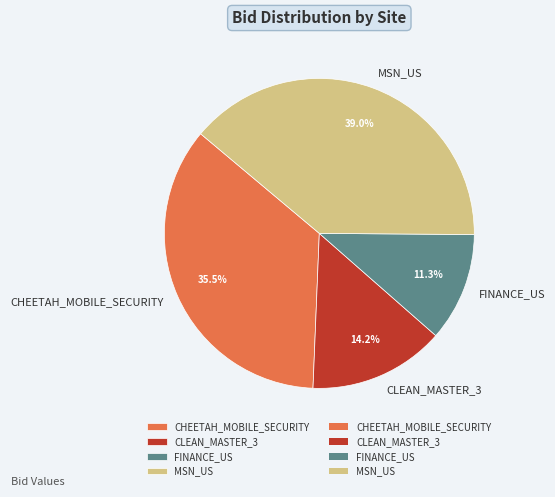

Rank the categories by value from lowest to highest.

FINANCE_US, CLEAN_MASTER_3, CHEETAH_MOBILE_SECURITY, MSN_US